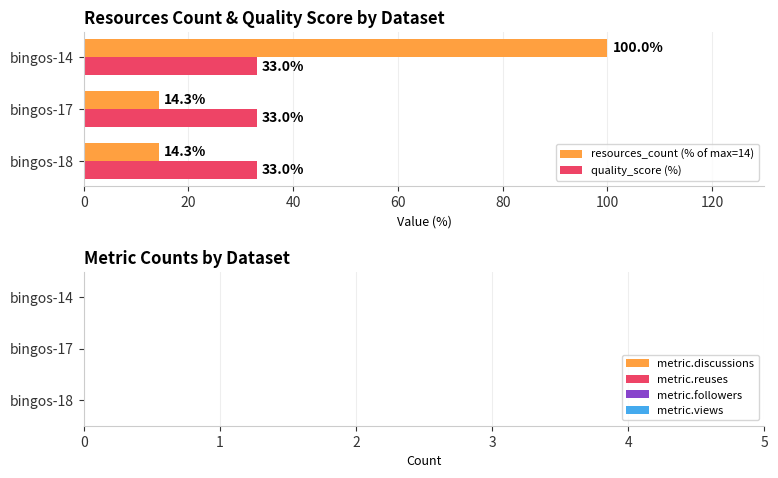

At how many categories does at least one series exceed 23?

3